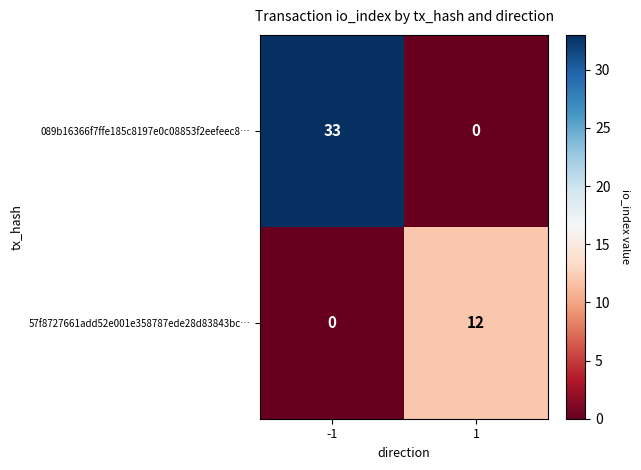

Reading left to right, transcribe all the data shown in this chart.

089b16366f7ffe185c8197e0c08853f2eefeec8…: -1=33	1=0
57f8727661add52e001e358787ede28d83843bc…: -1=0	1=12